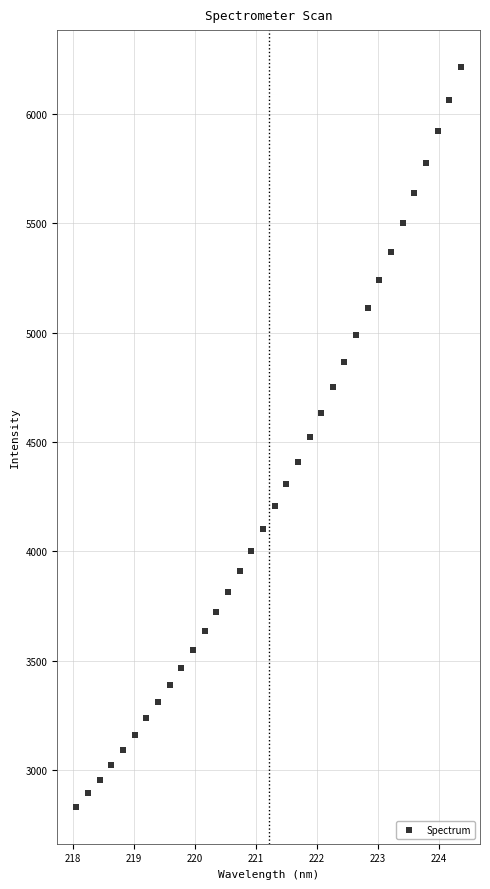

What is the range of X values (max minus min)?

6.3